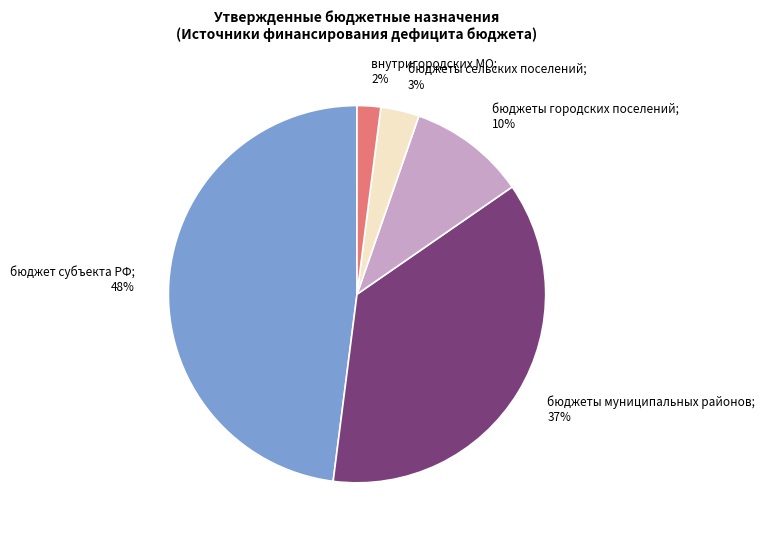

To the nearest percent, what is the difference between the largest and smallest slice percentages?

46%